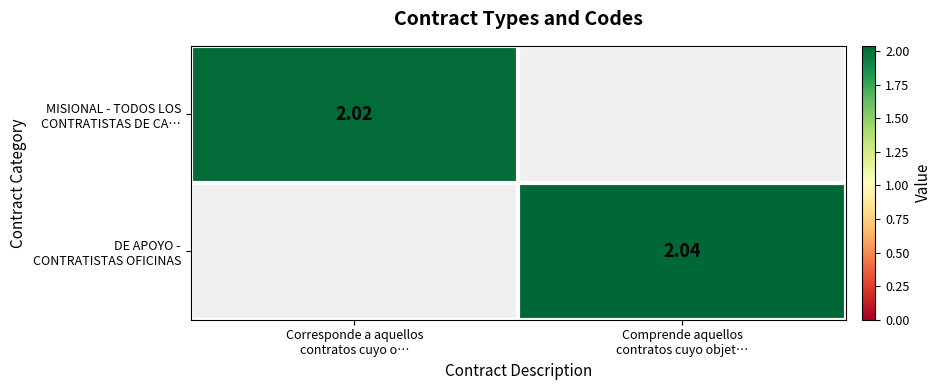

List the series in order of their overall mean, lowest first.

MISIONAL - TODOS LOS CONTRATISTAS DE CA…, DE APOYO - CONTRATISTAS OFICINAS